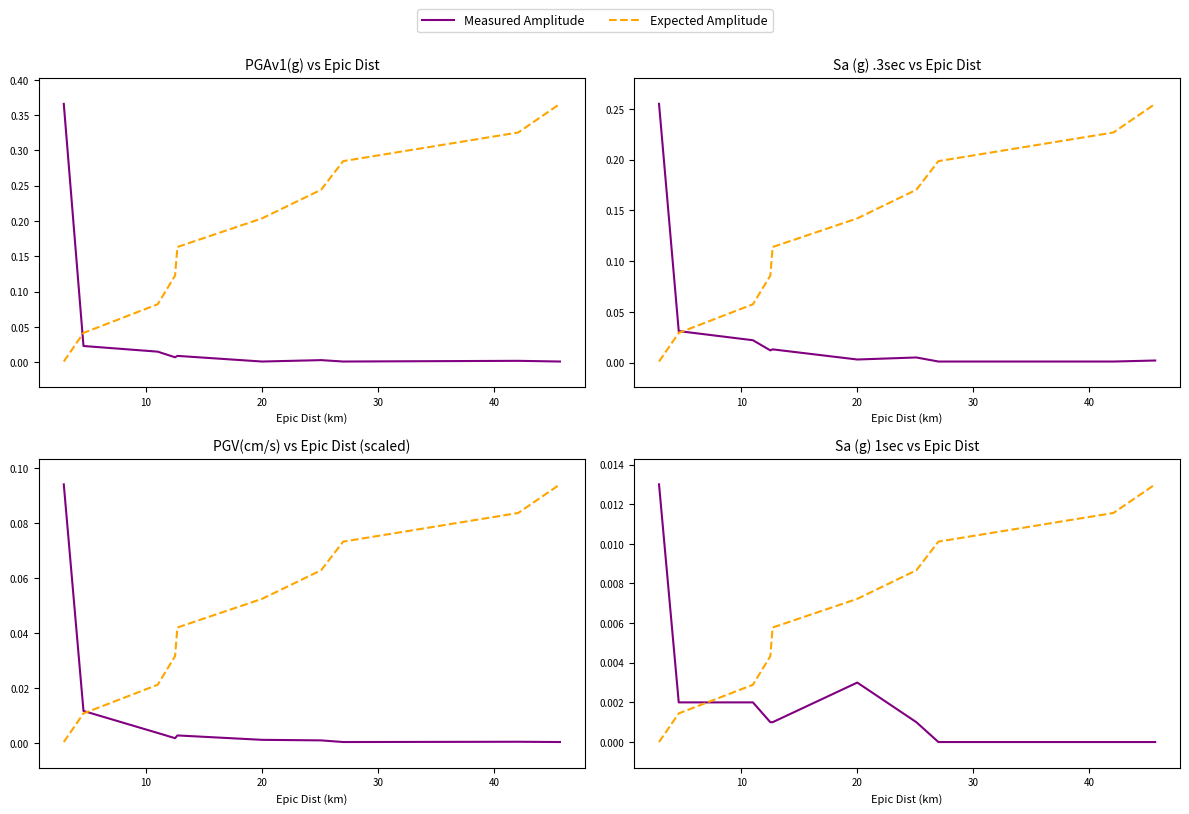

How many interior local peaks does the Measured Amplitude series have?

1